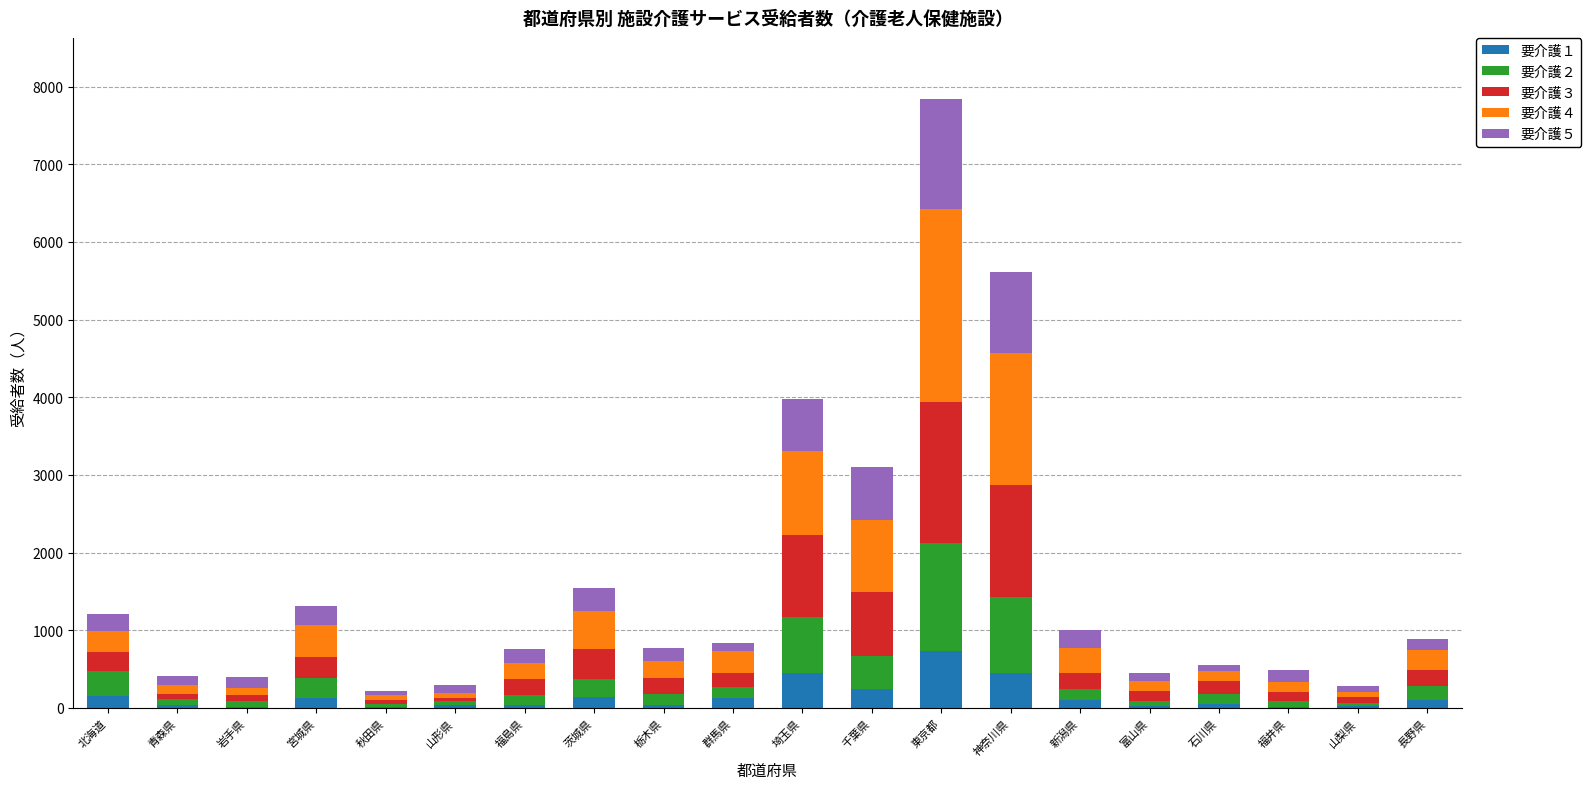

What is the total value across all series at 千葉県?

3096